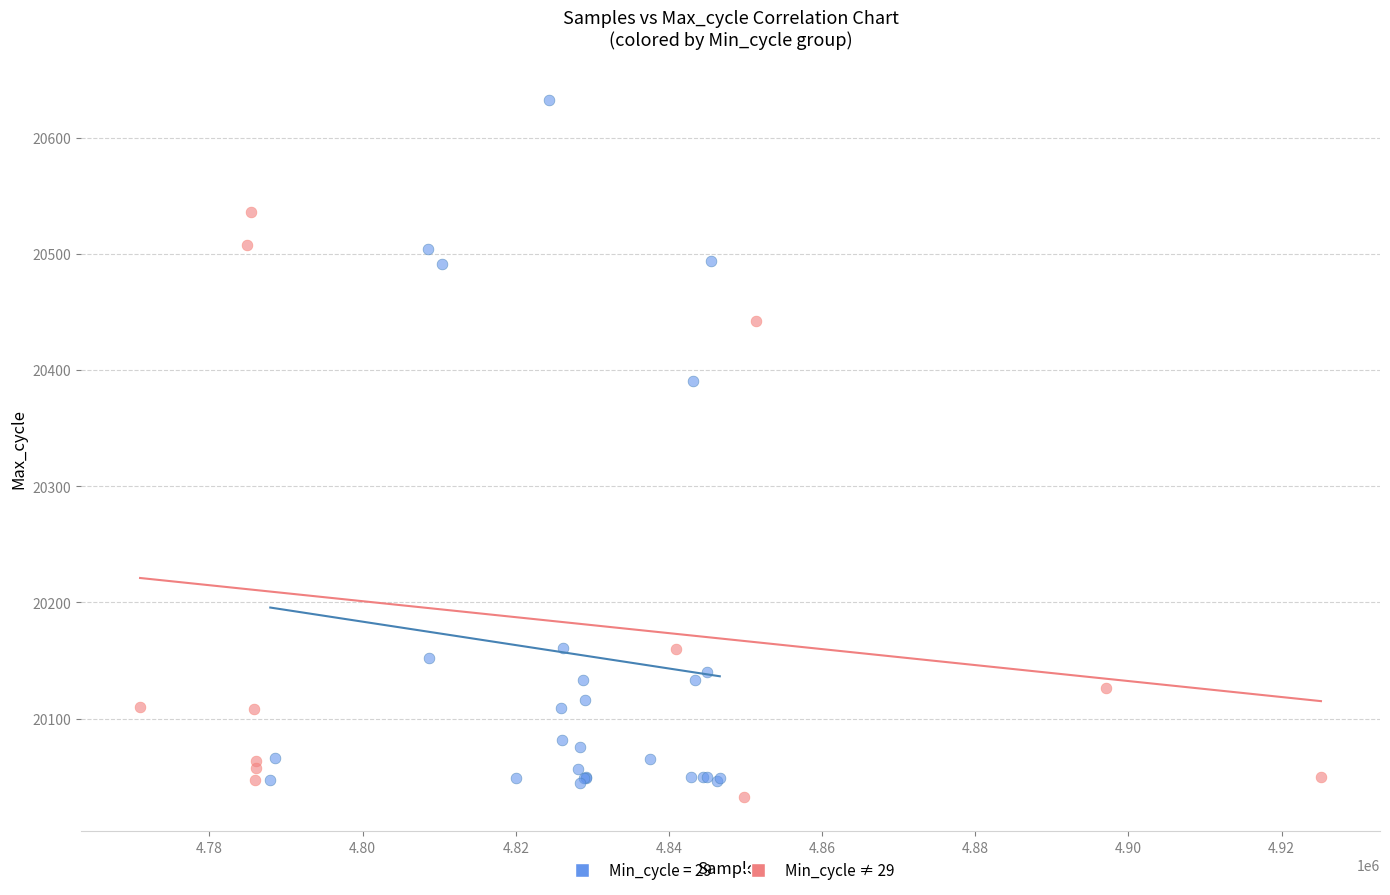

Which series contains the highest Y value?

Min_cycle = 29